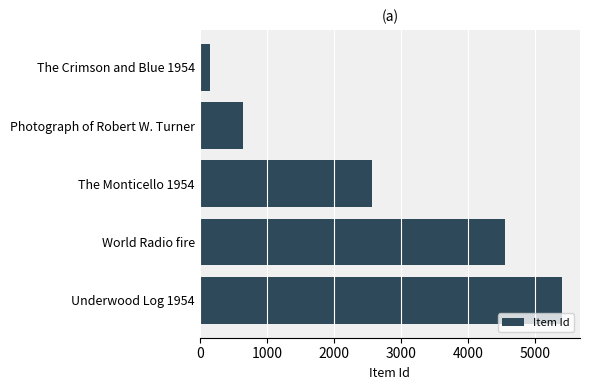

Reading bottom to top, extract all data points from this chart.

5404	4554	2576	649	158